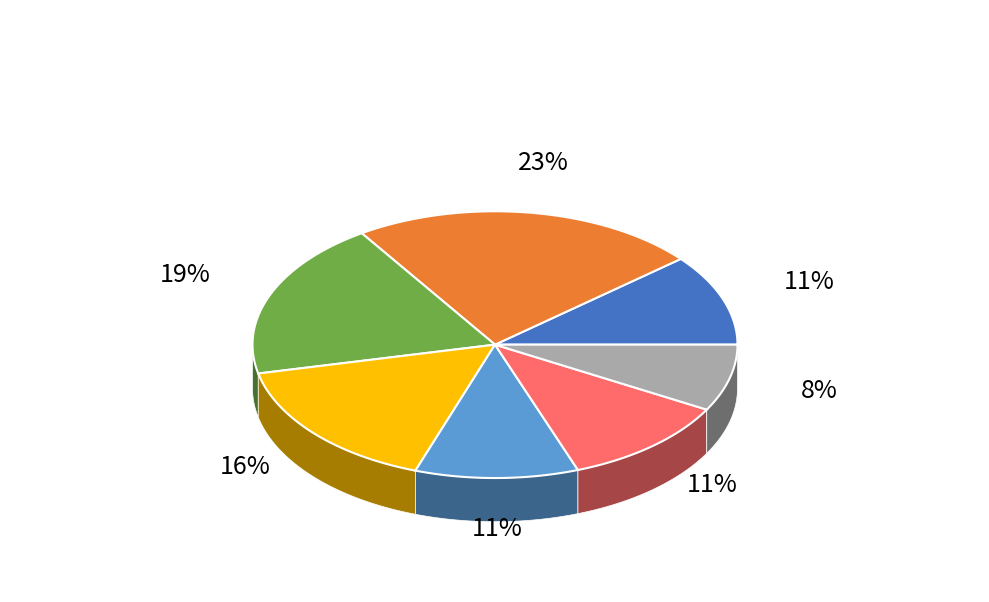

Which slice is the smallest?

Medina Sharks (Minor Girls)1